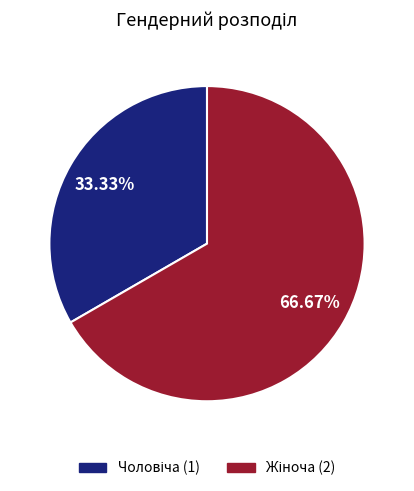

Does any single category account for the majority?

Yes